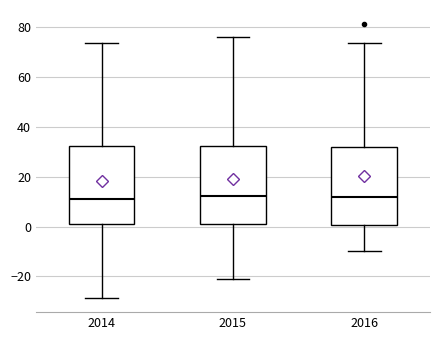

Reading left to right, read every box against the y-axis: the position of its median line, the range the box covers, and the ends of its whiskers. The values are not printed on the chart, so give them approximately, as read against the axis.

2014: median 12, box 2 to 32, whiskers -28 to 74
2015: median 12, box 2 to 32, whiskers -22 to 76
2016: median 12, box 0 to 32, whiskers -10 to 74